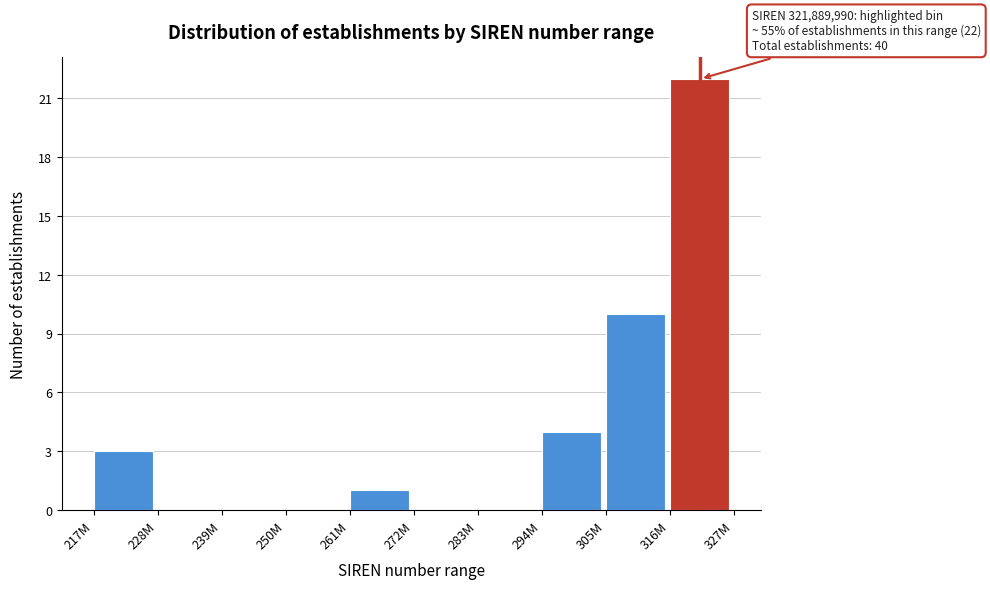

Reading right to left, transcribe all the data shown in this chart.

316M=22	305M=10	294M=4	283M=0	272M=0	261M=1	250M=0	239M=0	228M=0	217M=3